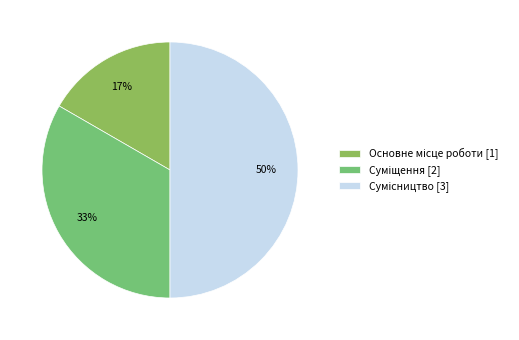

How many slices are in this pie chart?

3